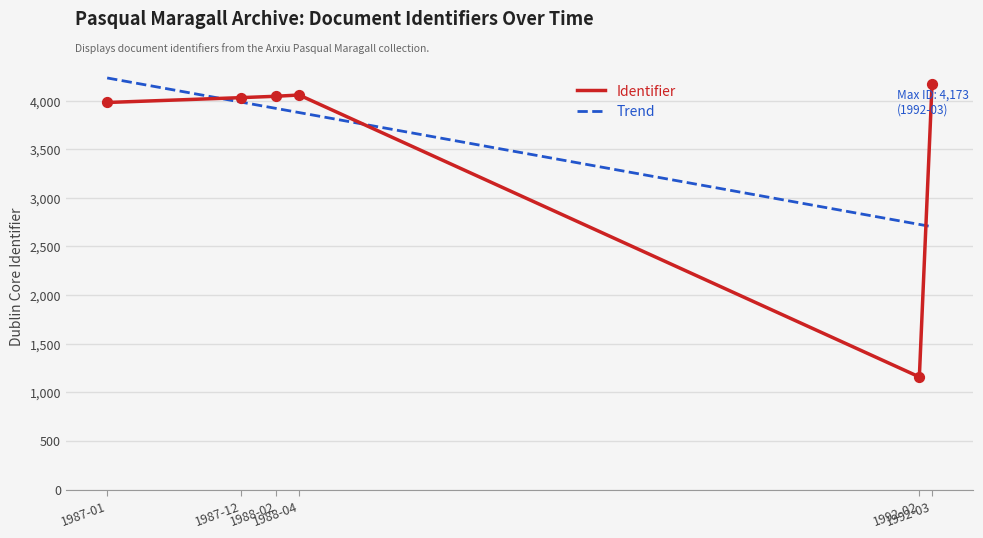

Between 1987-01-29 and 1988-02-18, which is larger?

1988-02-18